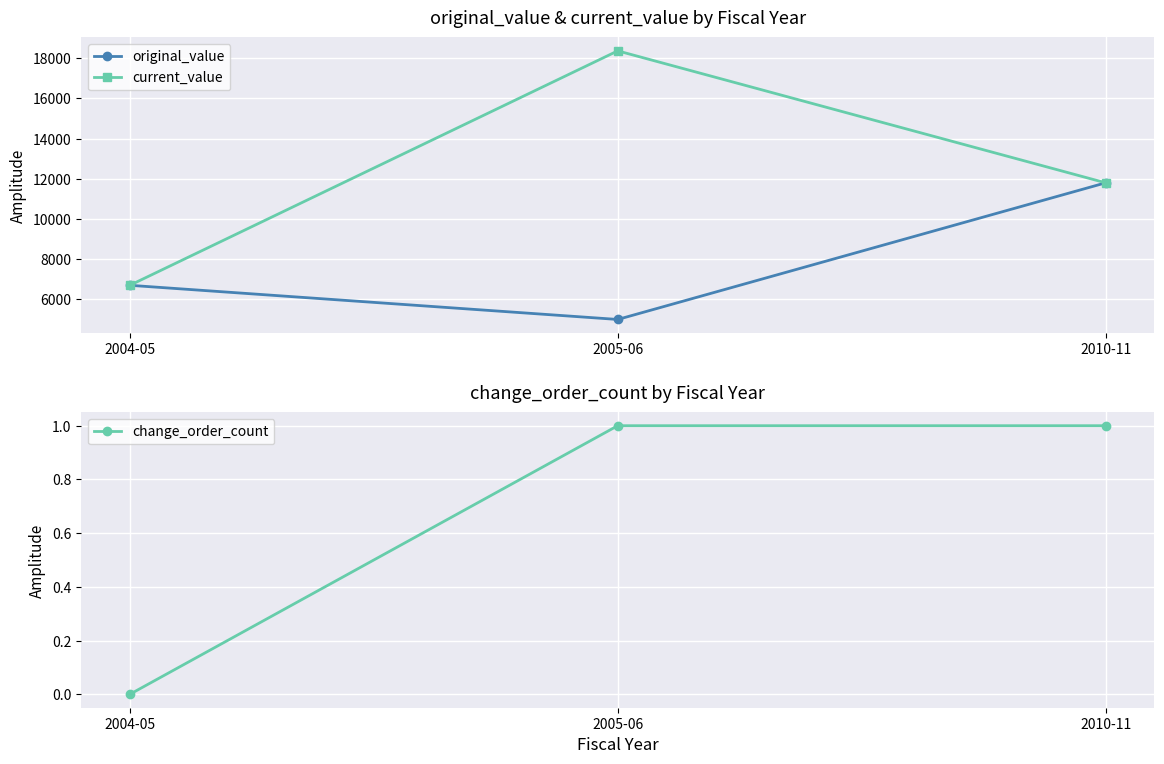

Does the chart display data point markers on the line(s)?

Yes